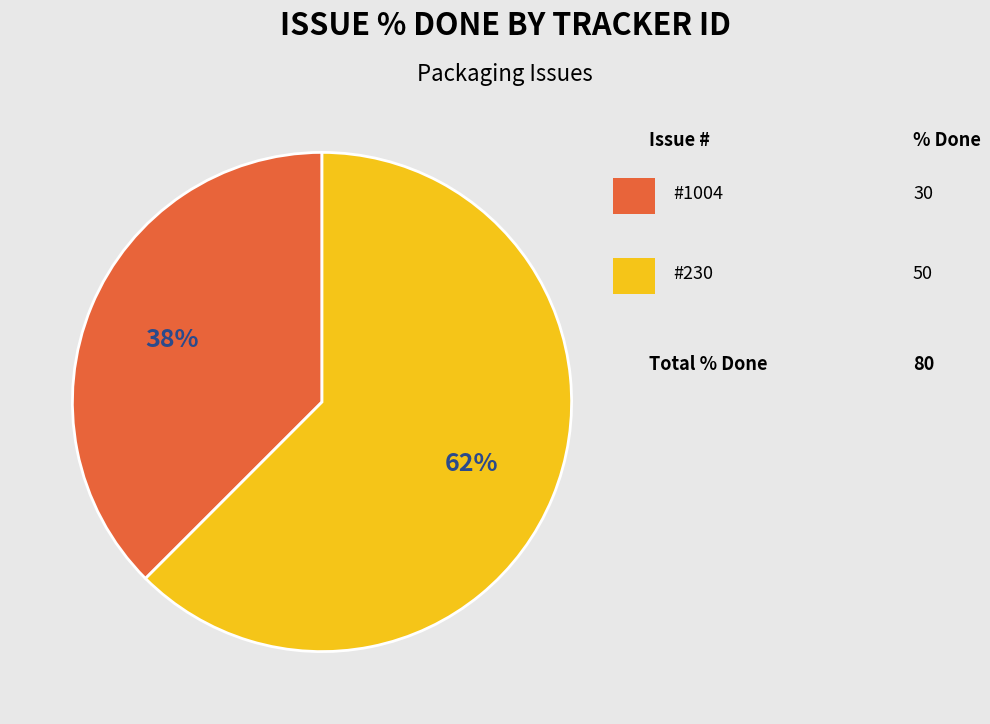

Is there a majority slice in this chart?

Yes